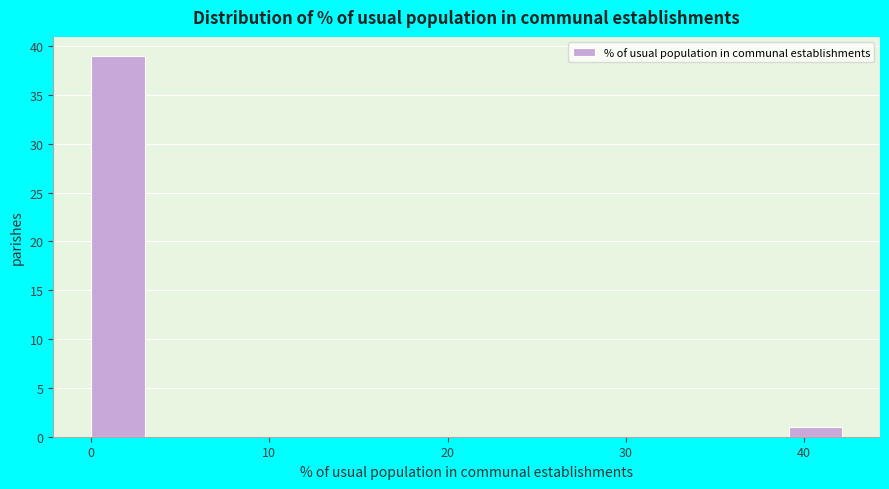

Around what value on the x-axis is the tallest bar? Give the approximate position of its centre, as read against the axis.

2